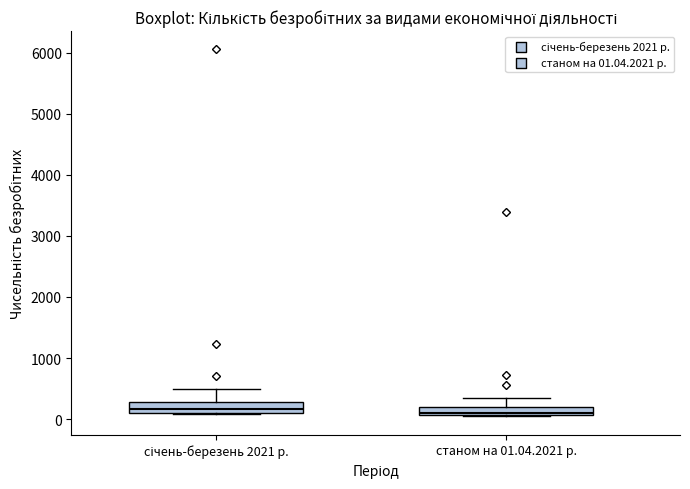

Where does the upper whisker of the box for станом на 01.04.2021 р. end on the y-axis? The values are not printed on the chart, so give them approximately, as read against the axis.

300